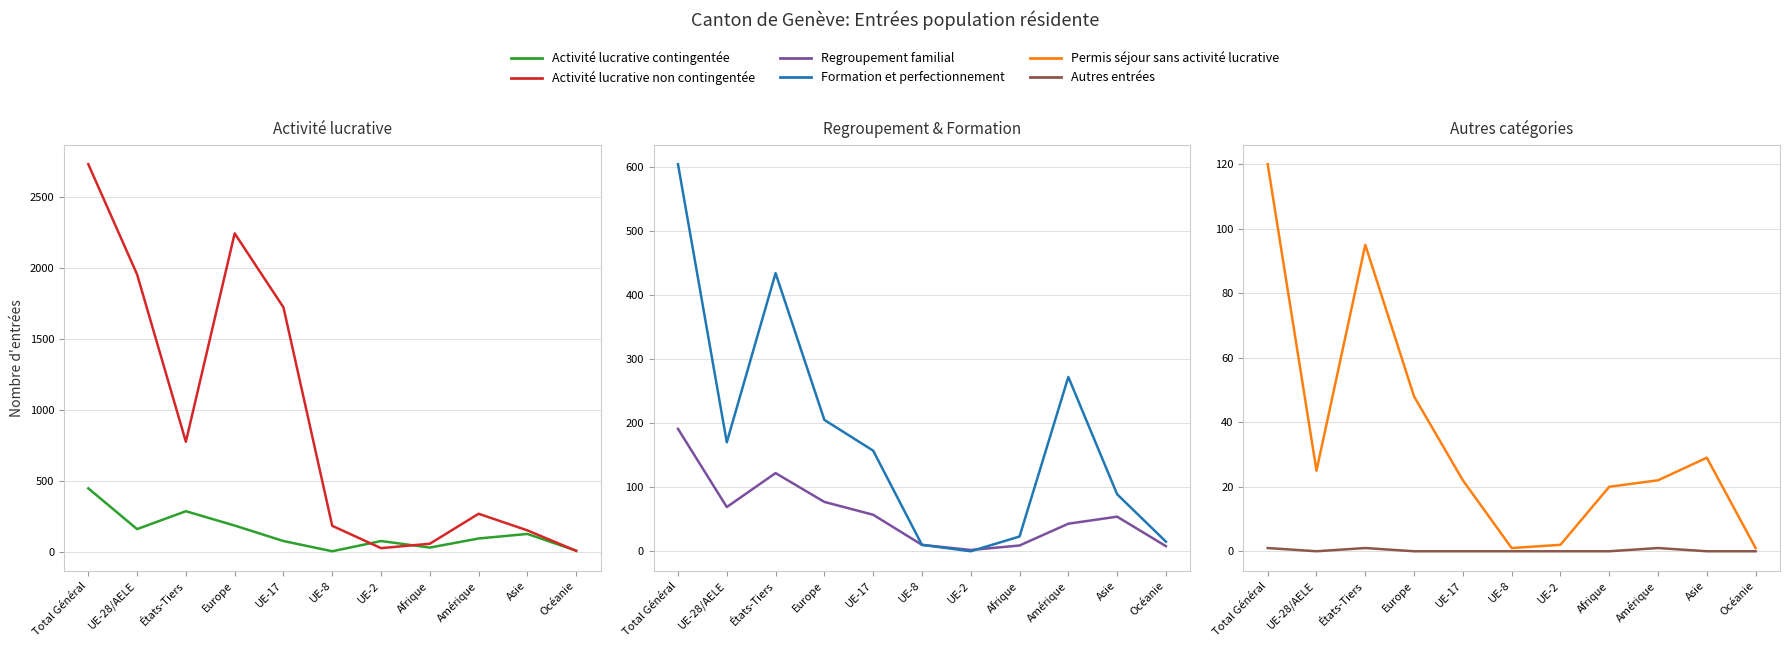

What is the minimum value for Permis séjour sans activité lucrative?

1